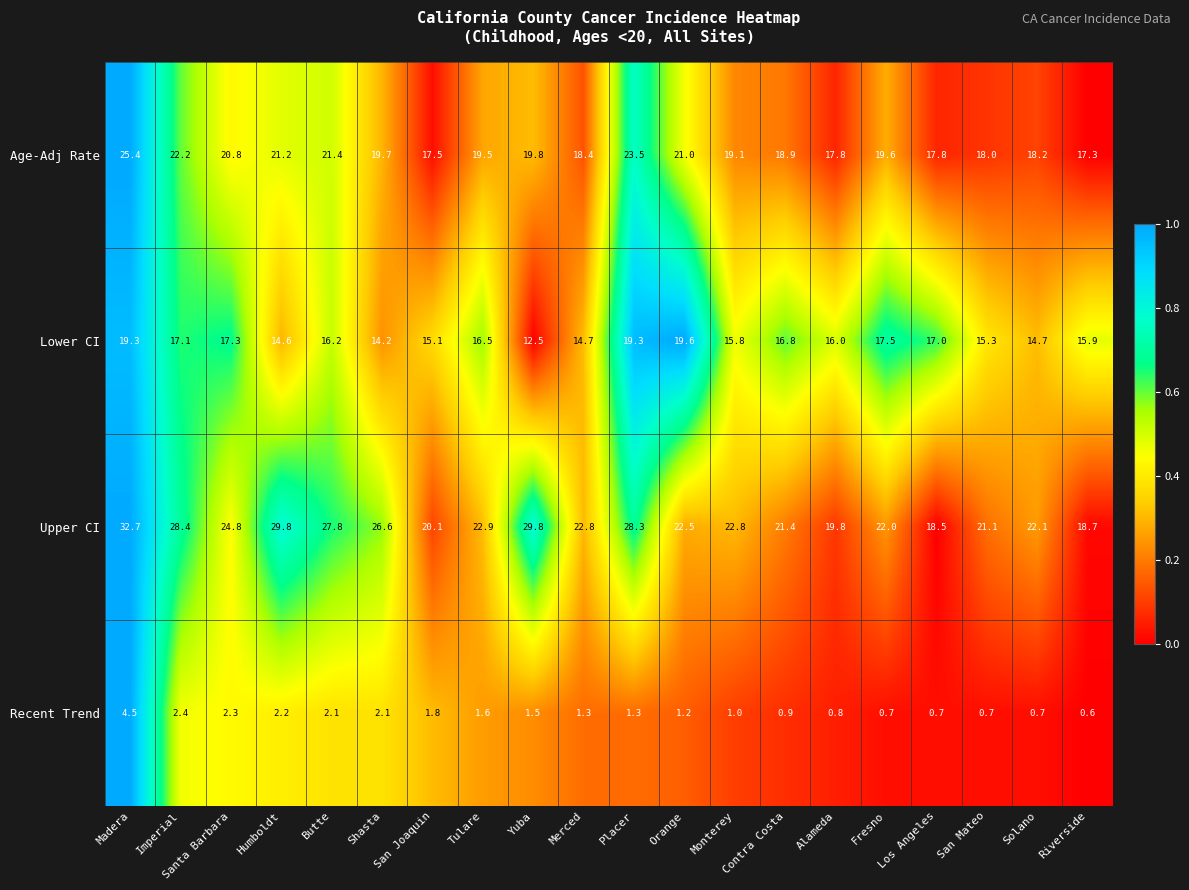

The value of Recent Trend at Riverside is 0.6. True or false?

True